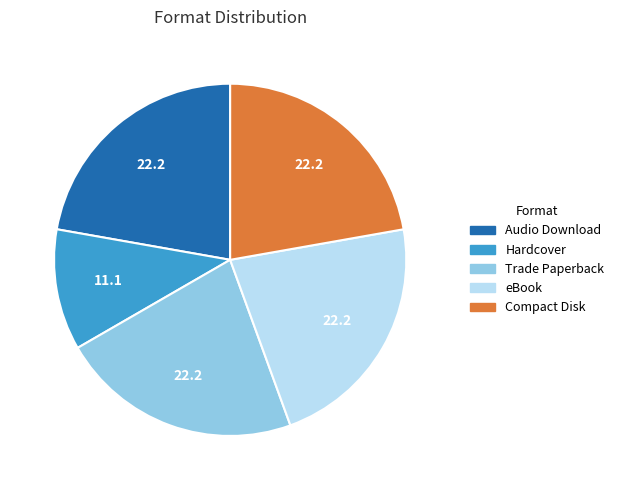

Combined, do eBook and Trade Paperback account for over 50%?

No